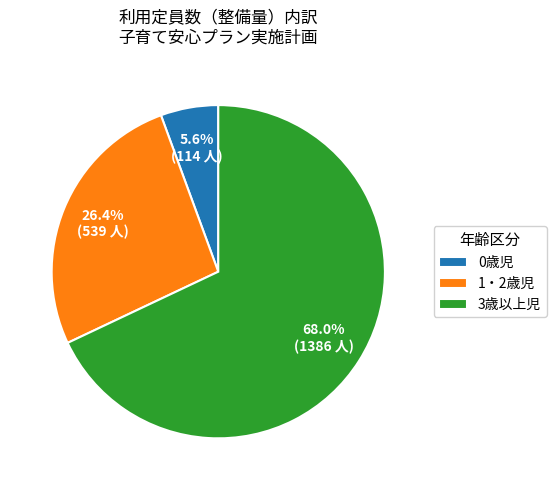

What is the ratio of the value at 0歳児 to the value at 3歳以上児?

0.1